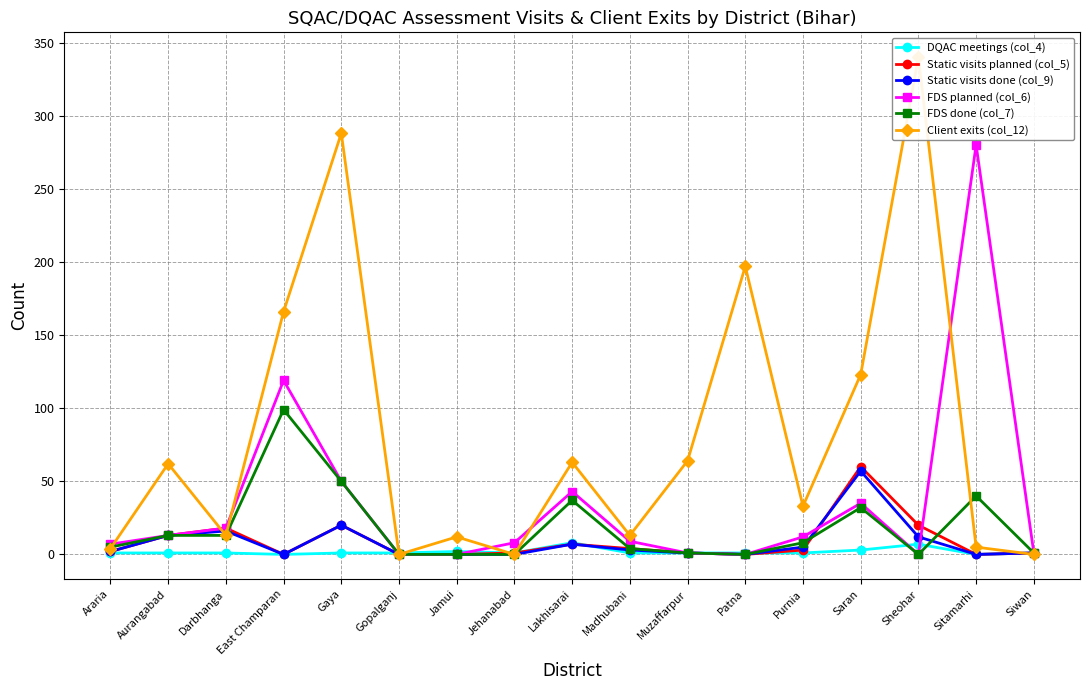

Is it true that Client exits (col_12) equals 167 at Saran?

False